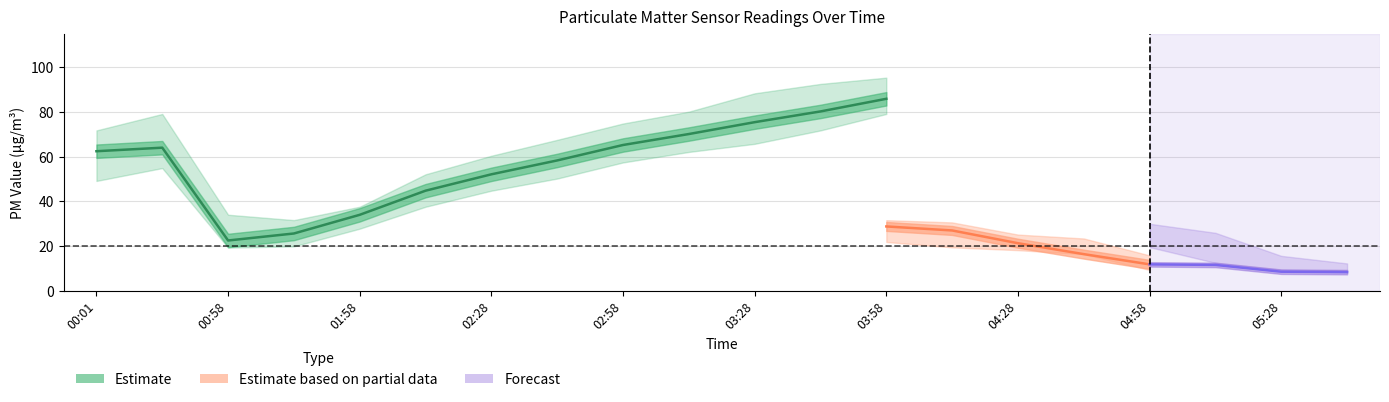

At which label does SDS_P2_upper reach its peak?

03:58